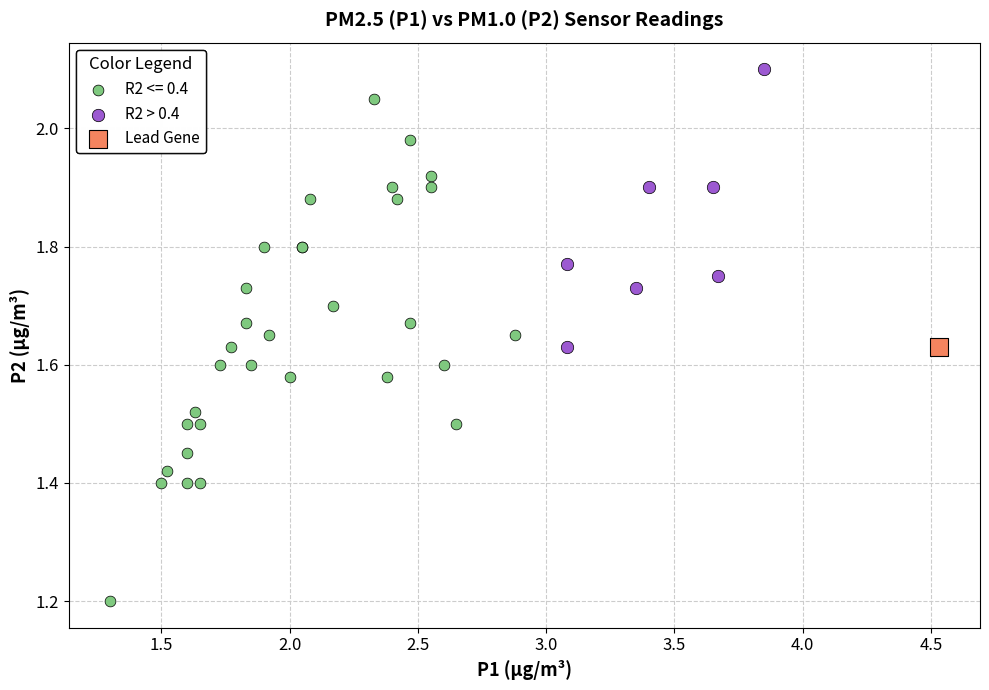

What are all the series names shown in the legend?

R2 <= 0.4, R2 > 0.4, Lead Gene